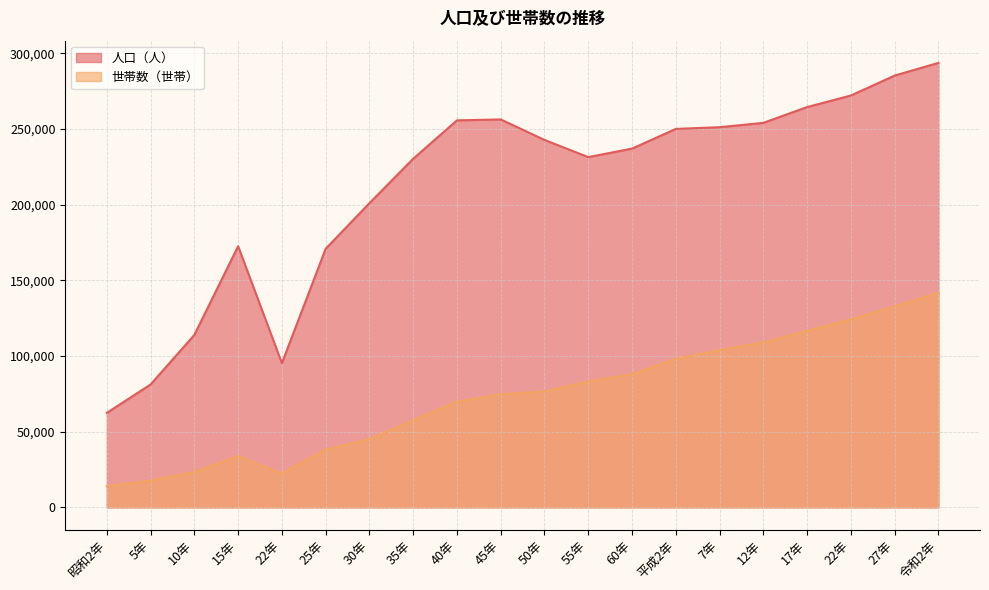

In 人口（人）, how many points are higher than both neighbors (excluding endpoints)?

2